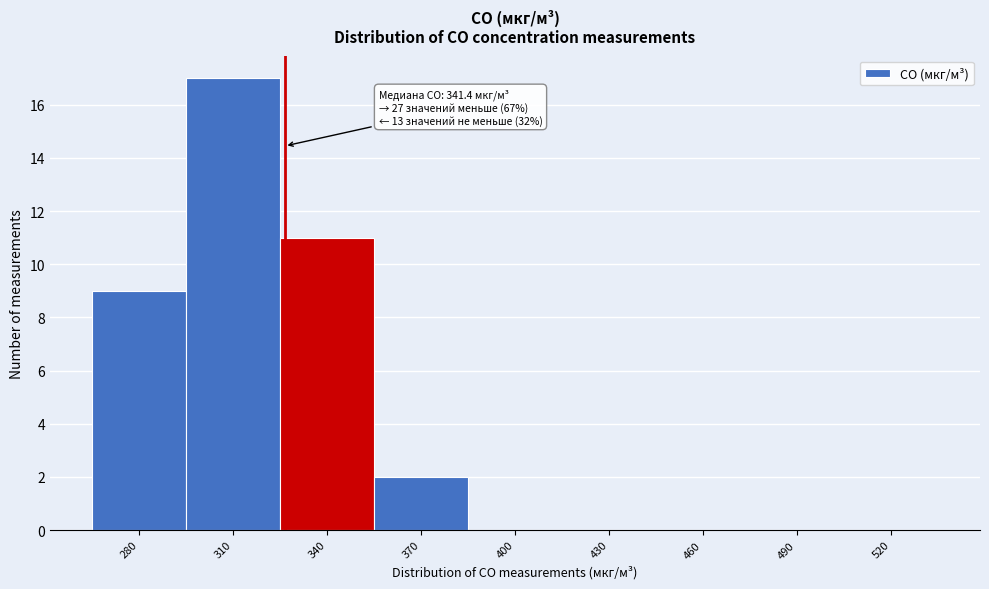

Reading left to right, what are all the values shown in this chart?

280=9	310=17	340=11	370=2	400=0	430=0	460=0	490=0	520=0